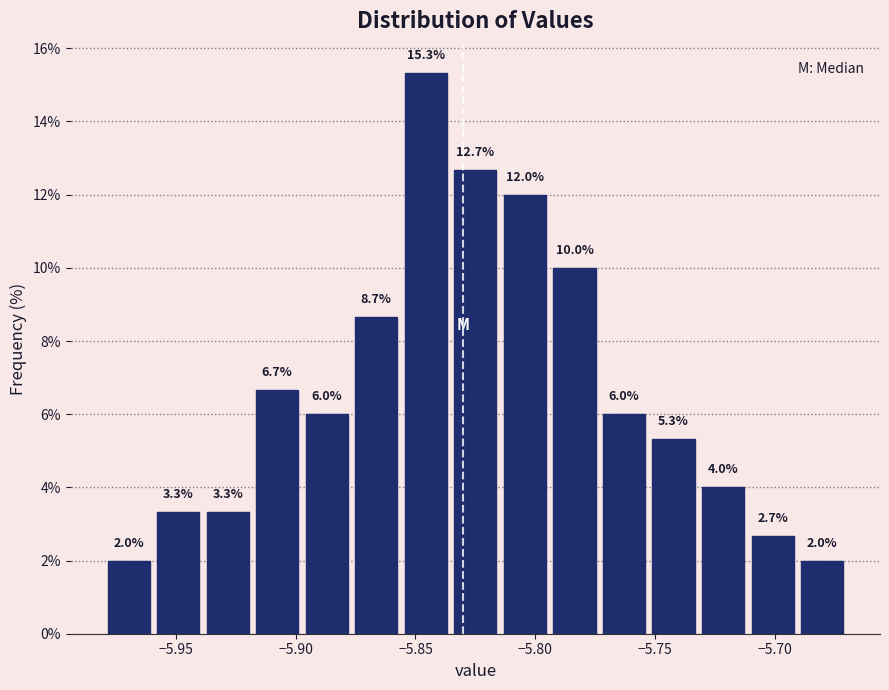

Reading left to right, transcribe this chart: for each bar, give the range it covers on the x-axis and its height. The bar edges are not printed on the chart, so give them approximately, as read against the axis.

-5.980 to -5.960: 2.0
-5.960 to -5.940: 3.3
-5.940 to -5.920: 3.3
-5.920 to -5.895: 6.7
-5.895 to -5.875: 6.0
-5.875 to -5.855: 8.7
-5.855 to -5.835: 15.3
-5.835 to -5.815: 12.7
-5.815 to -5.795: 12.0
-5.795 to -5.775: 10.0
-5.775 to -5.755: 6.0
-5.755 to -5.730: 5.3
-5.730 to -5.710: 4.0
-5.710 to -5.690: 2.7
-5.690 to -5.670: 2.0